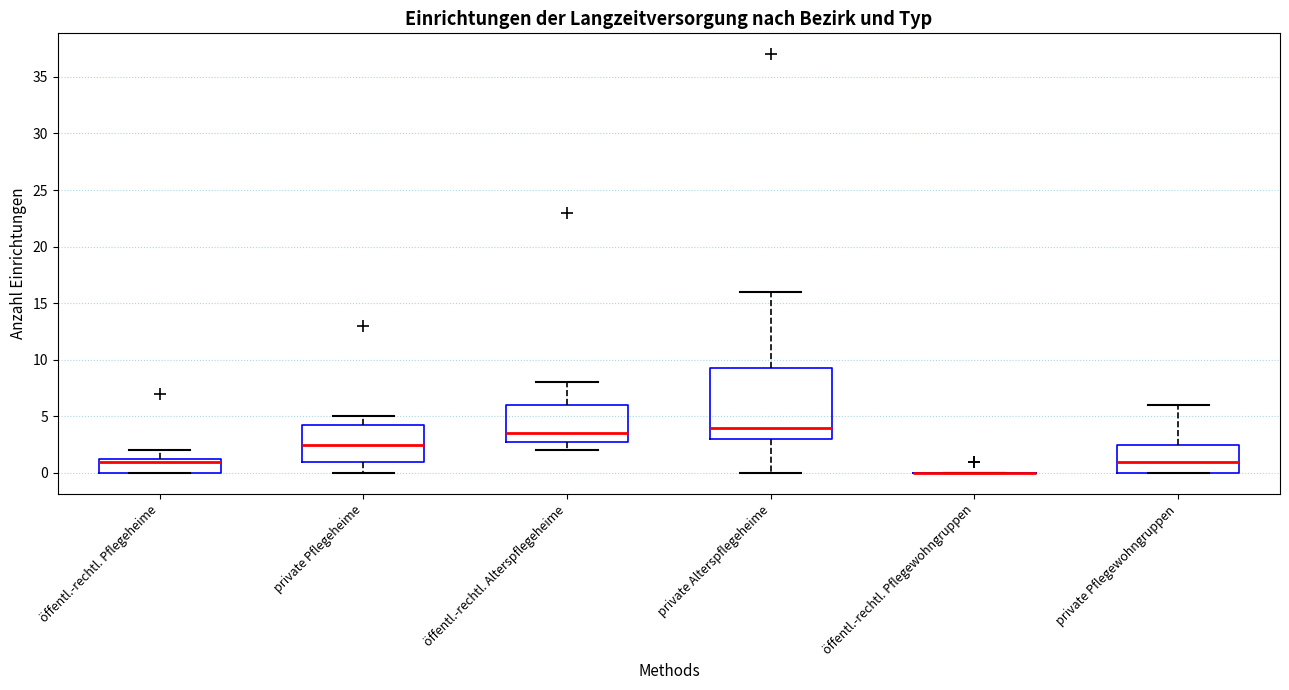

Where does the upper whisker of the box for private Alterspflegeheime end on the y-axis? The values are not printed on the chart, so give them approximately, as read against the axis.

16.0